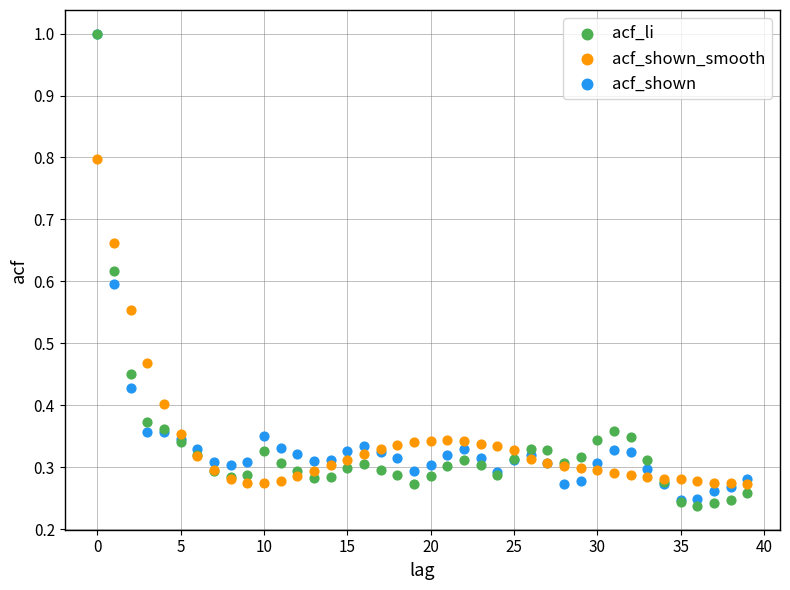

What are all the series names shown in the legend?

acf_li, acf_shown_smooth, acf_shown